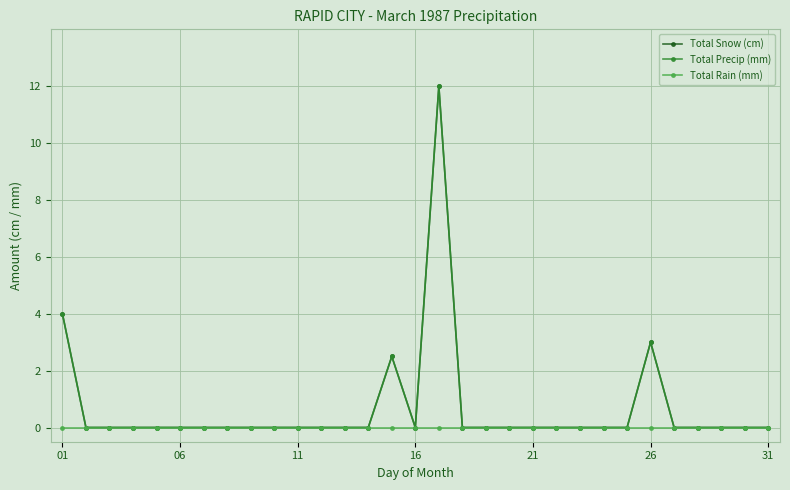

What is the average value of the Total Snow (cm) series?

0.7